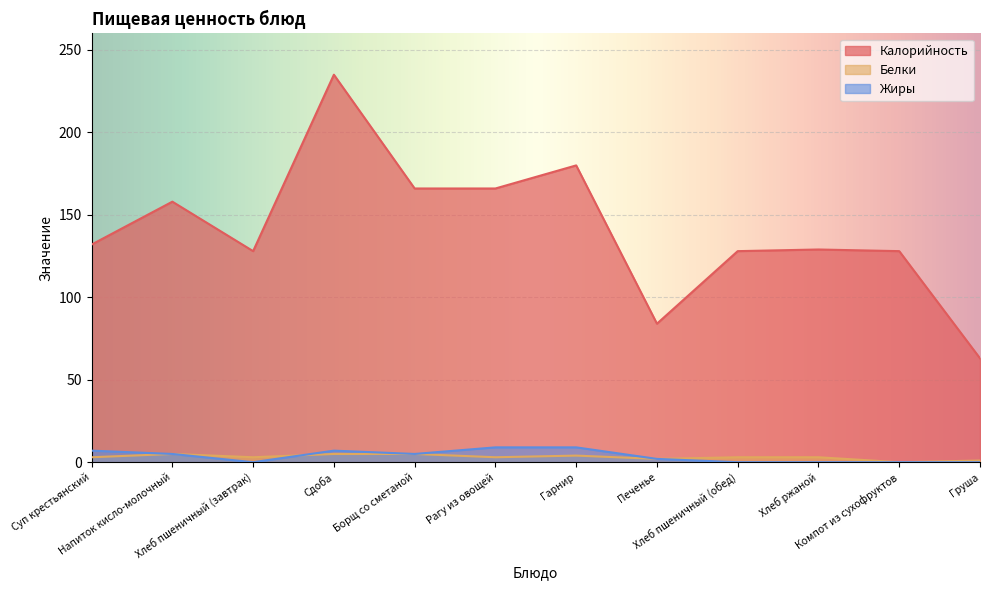

How many values in the Белки series exceed 3?

4